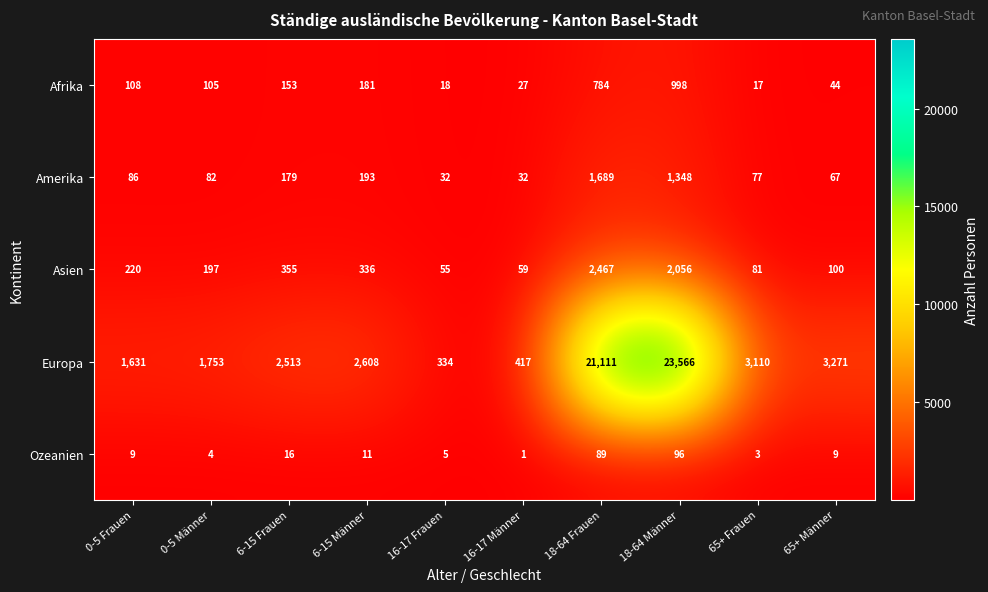

Is it true that Afrika equals 162 at 0-5 Frauen?

False